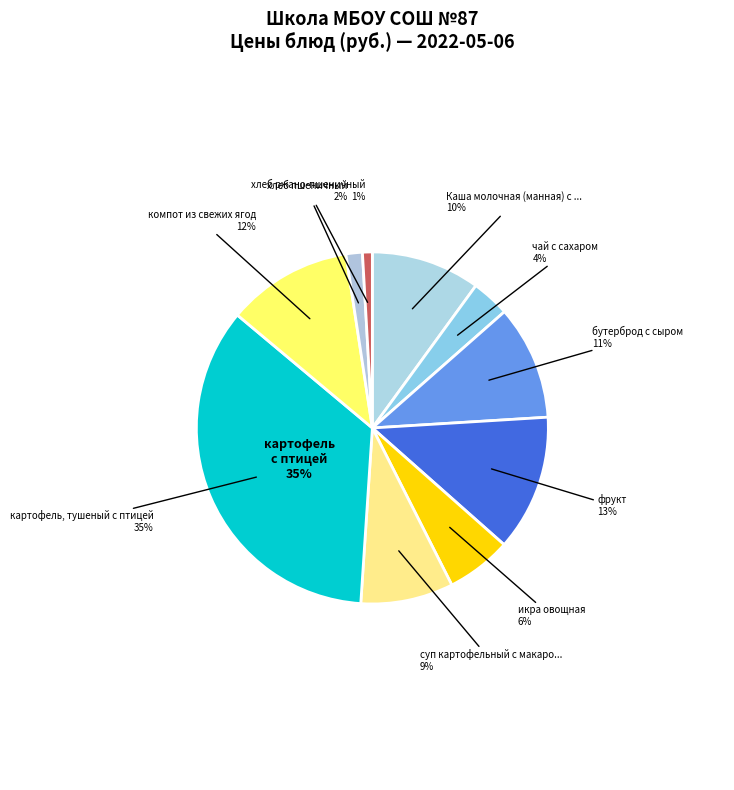

Approximately how many times larger is the value at икра овощная compared to хлеб пшеничный?

4.0